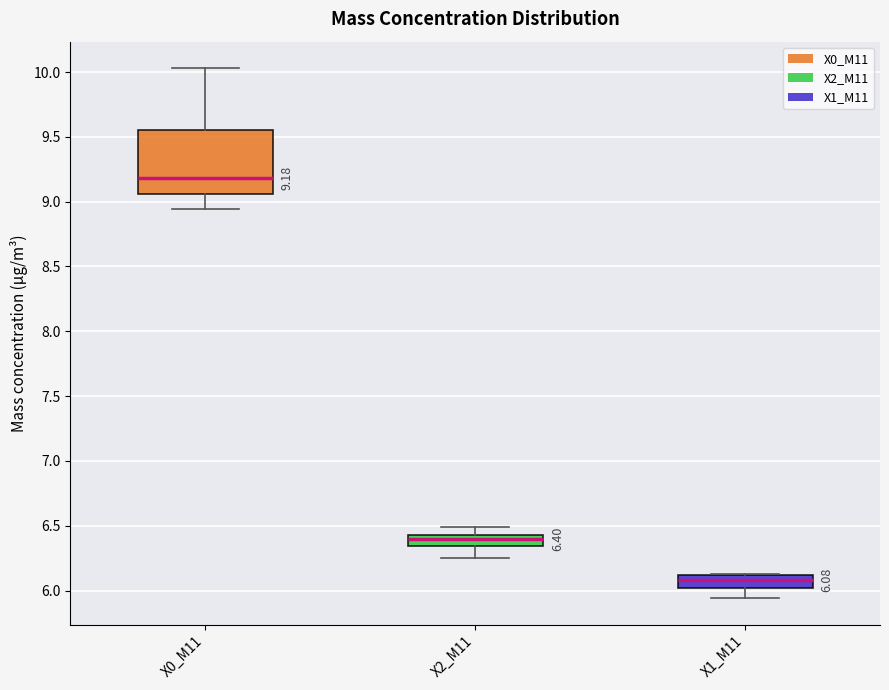

Which box's median line is the highest?

X0_M11